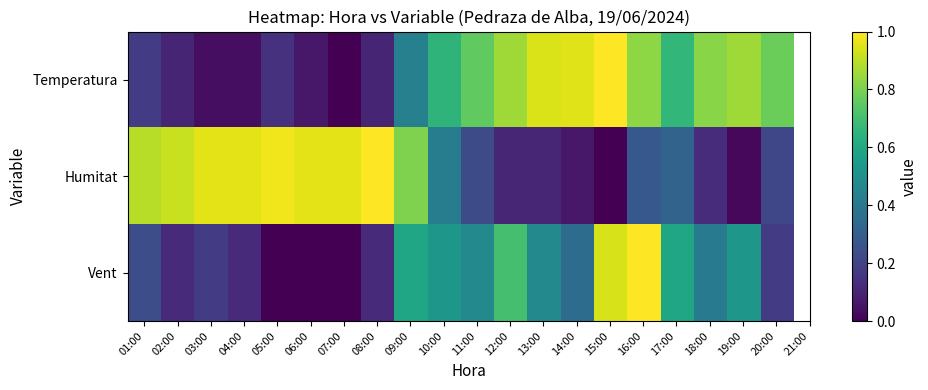

At which category does the chart reach its peak across all series?

15:00